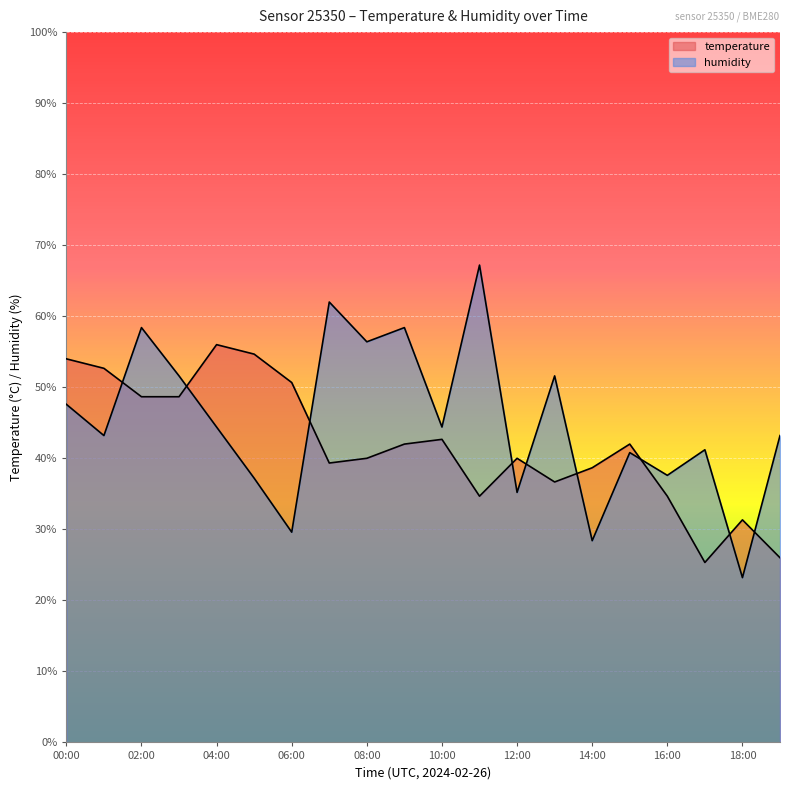

Is the value of temperature at 16:00 greater than the value of humidity at 07:00?

No